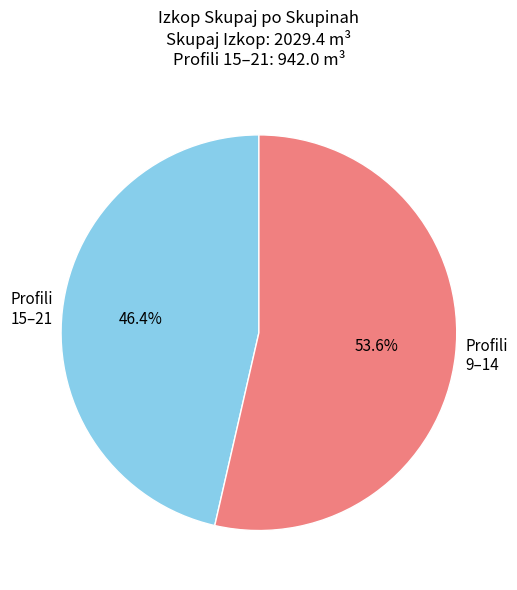

Do Profili 15–21 and Profili 9–14 together represent more than half of the pie?

Yes